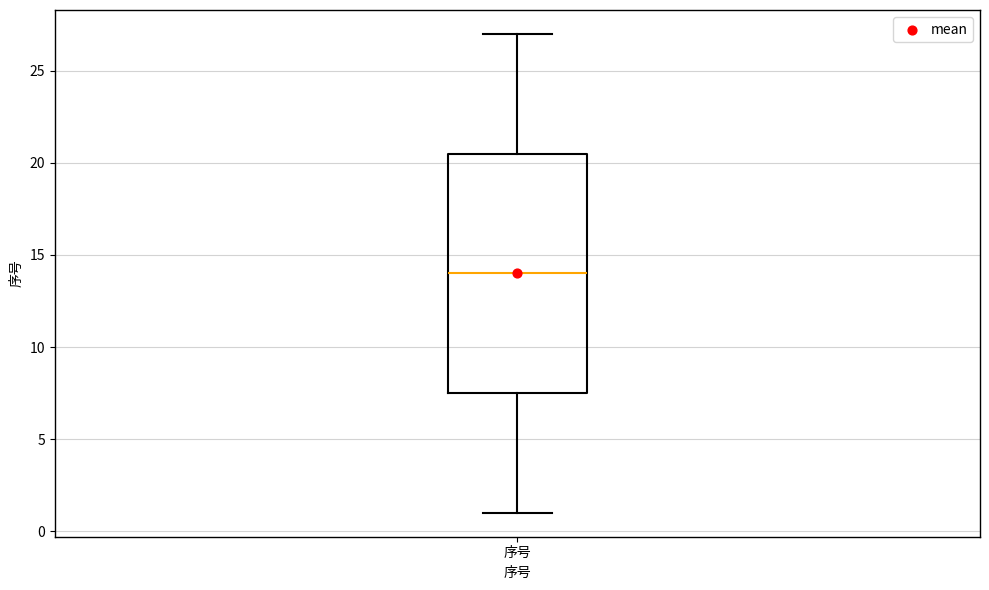

Where does the median line of the box for 序号 sit on the y-axis? The values are not printed on the chart, so give them approximately, as read against the axis.

14.0